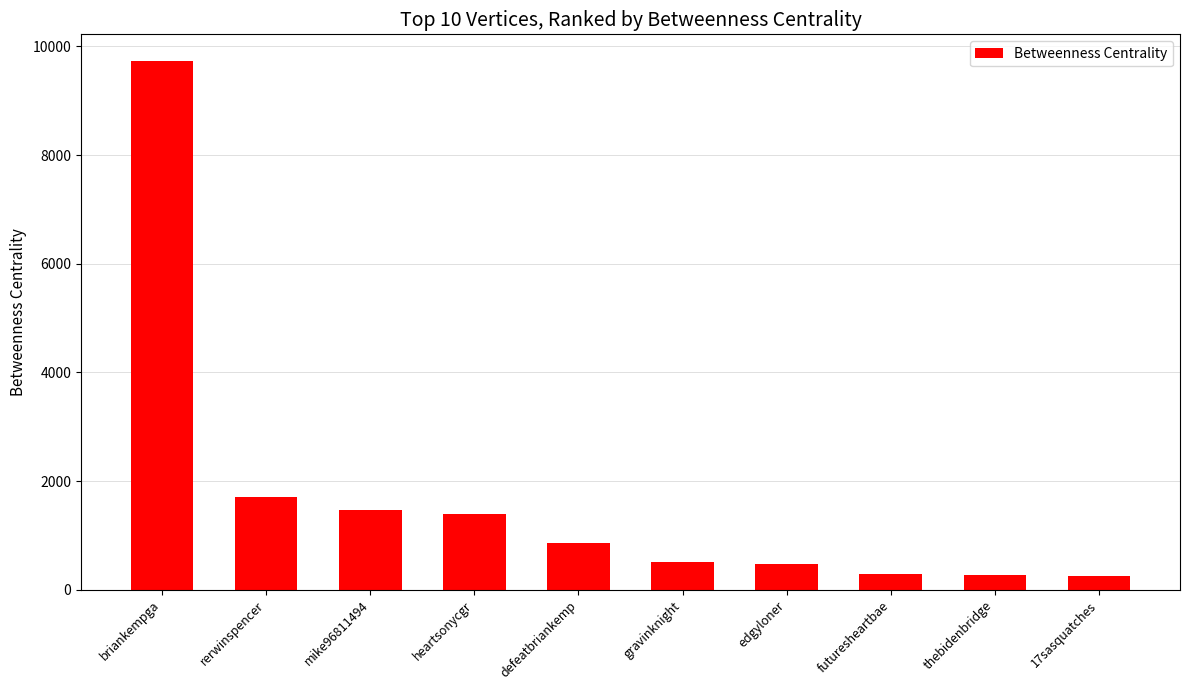

The value at briankempga is 9736.2. True or false?

True